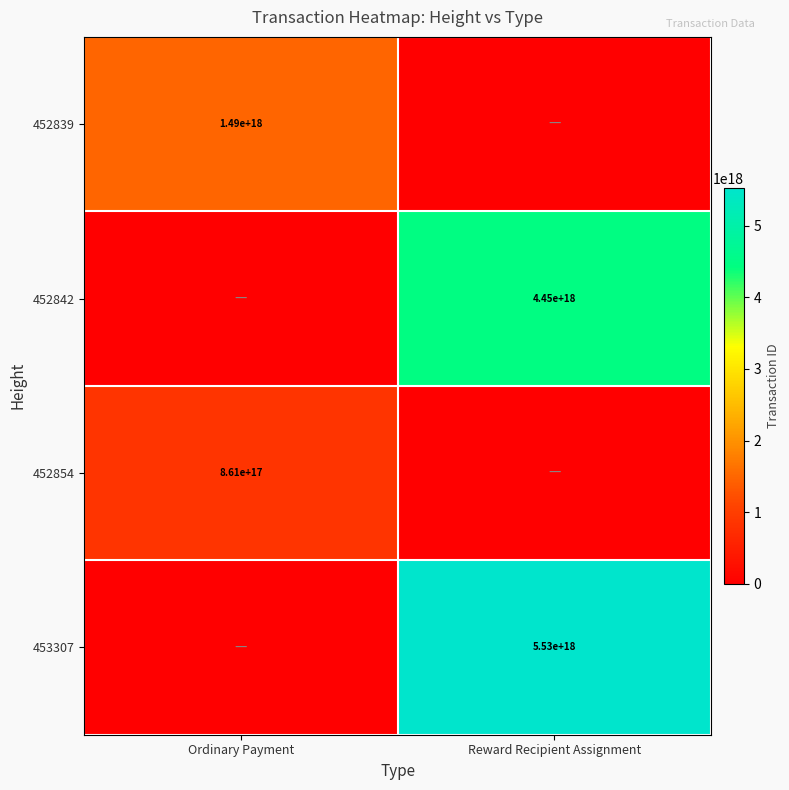

Is it true that 452842 equals 4450000000000000000 at Reward Recipient Assignment?

True